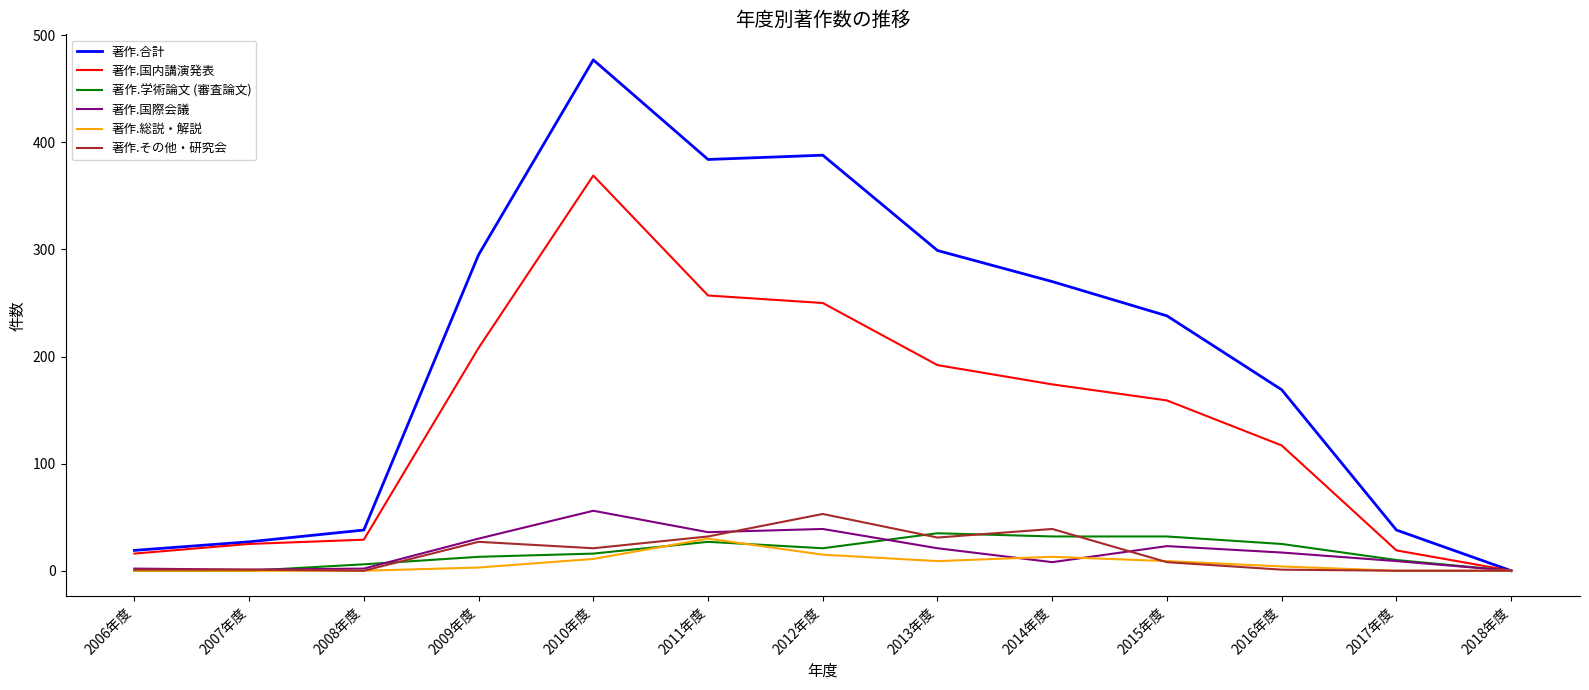

At which category does the chart reach its peak across all series?

2010年度